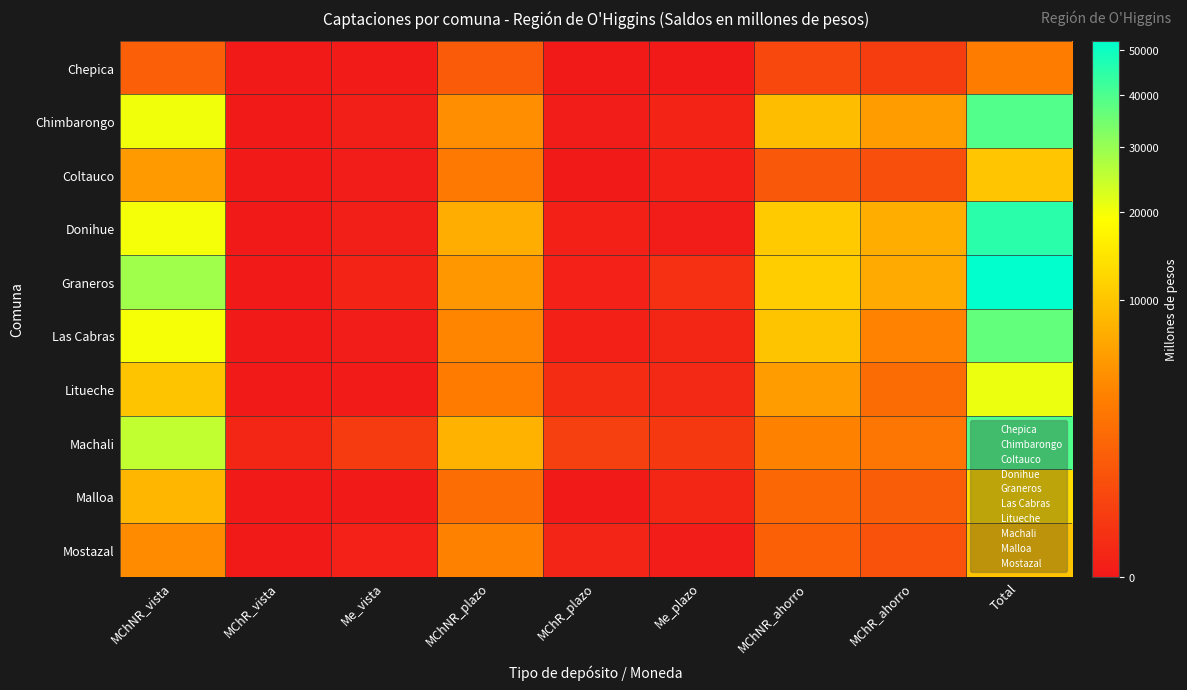

What is the spread (max minus min) of values at MChR_ahorro?

7071.2